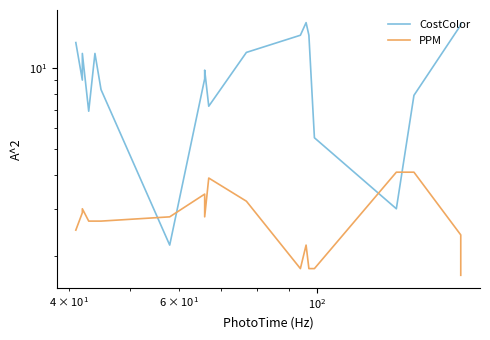

What are all the series names shown in the legend?

CostColor, PPM